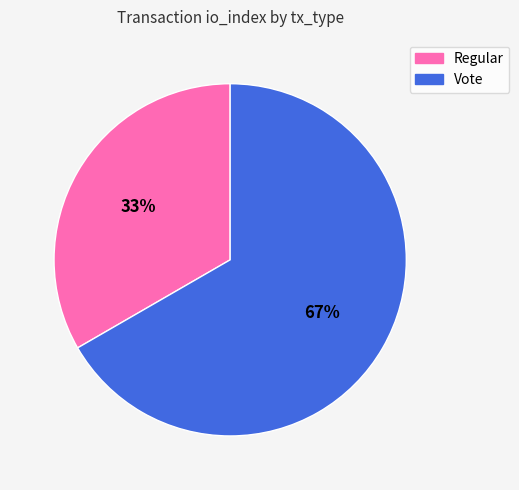

To the nearest percent, what is the combined percentage of Regular and Vote?

100%